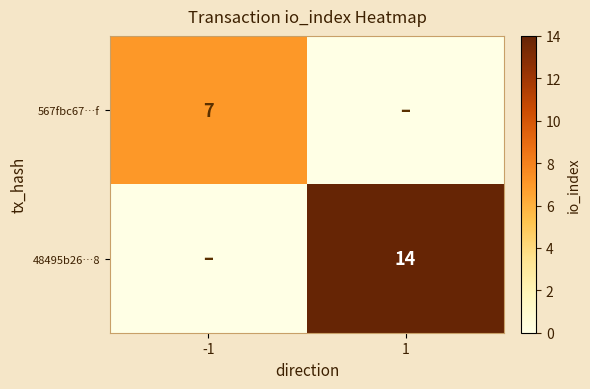

Is it true that 567fbc67…f equals 11 at -1?

False